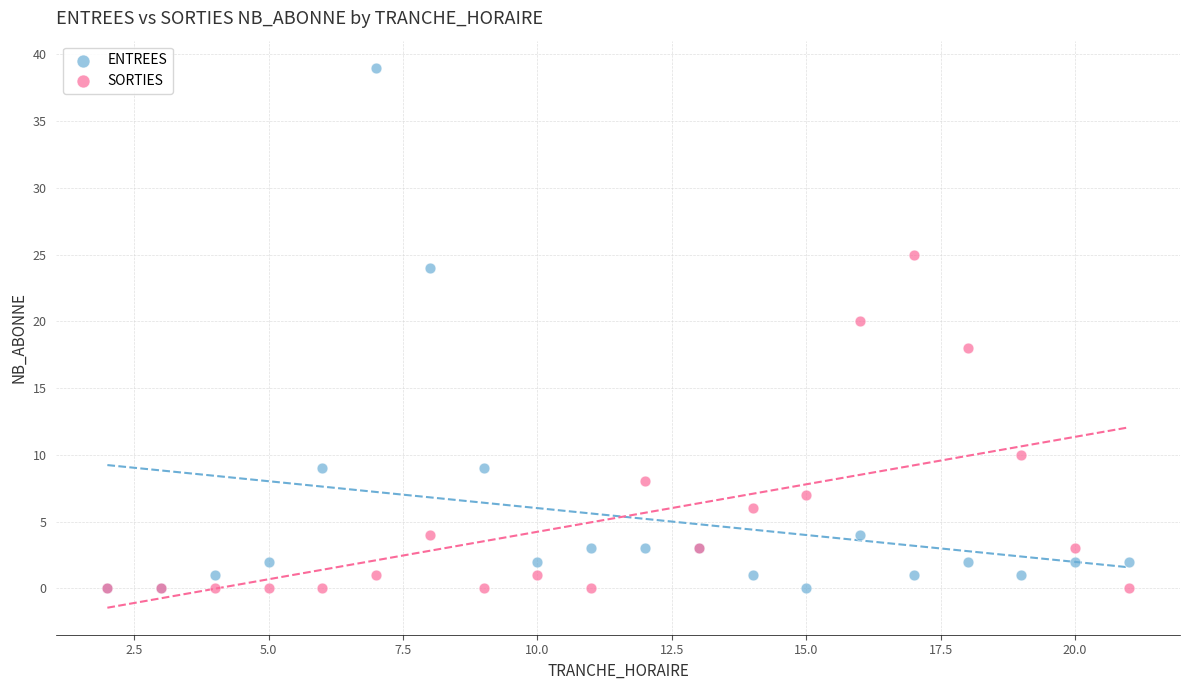

In the SORTIES series, what Y value is closest to 12?

10